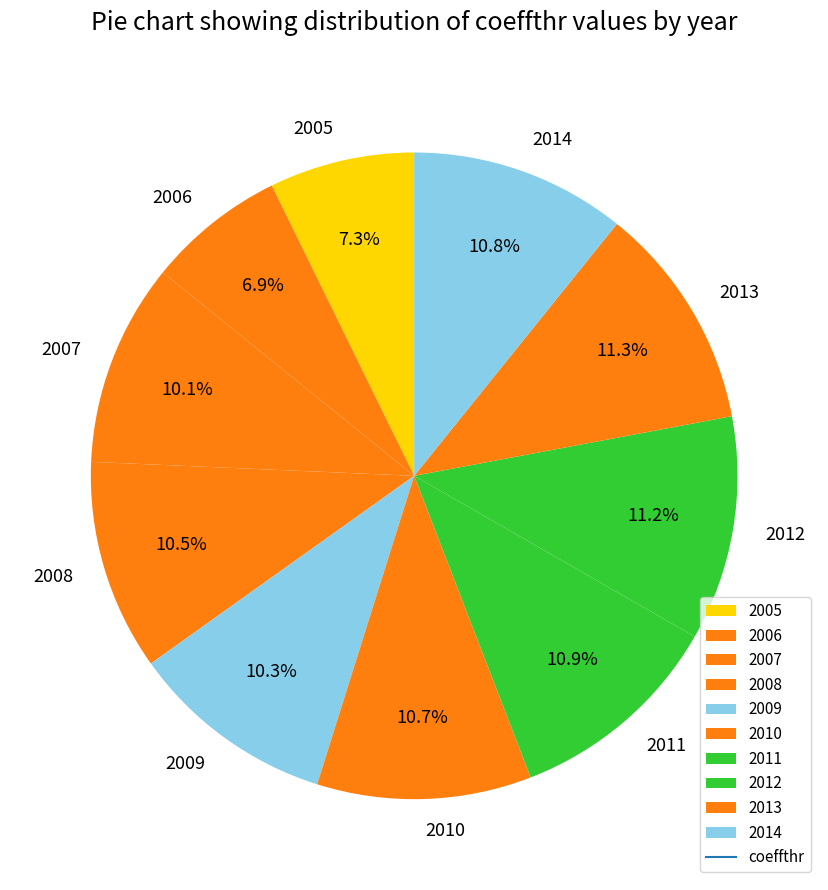

To the nearest percent, what portion does 2010 represent?

11%